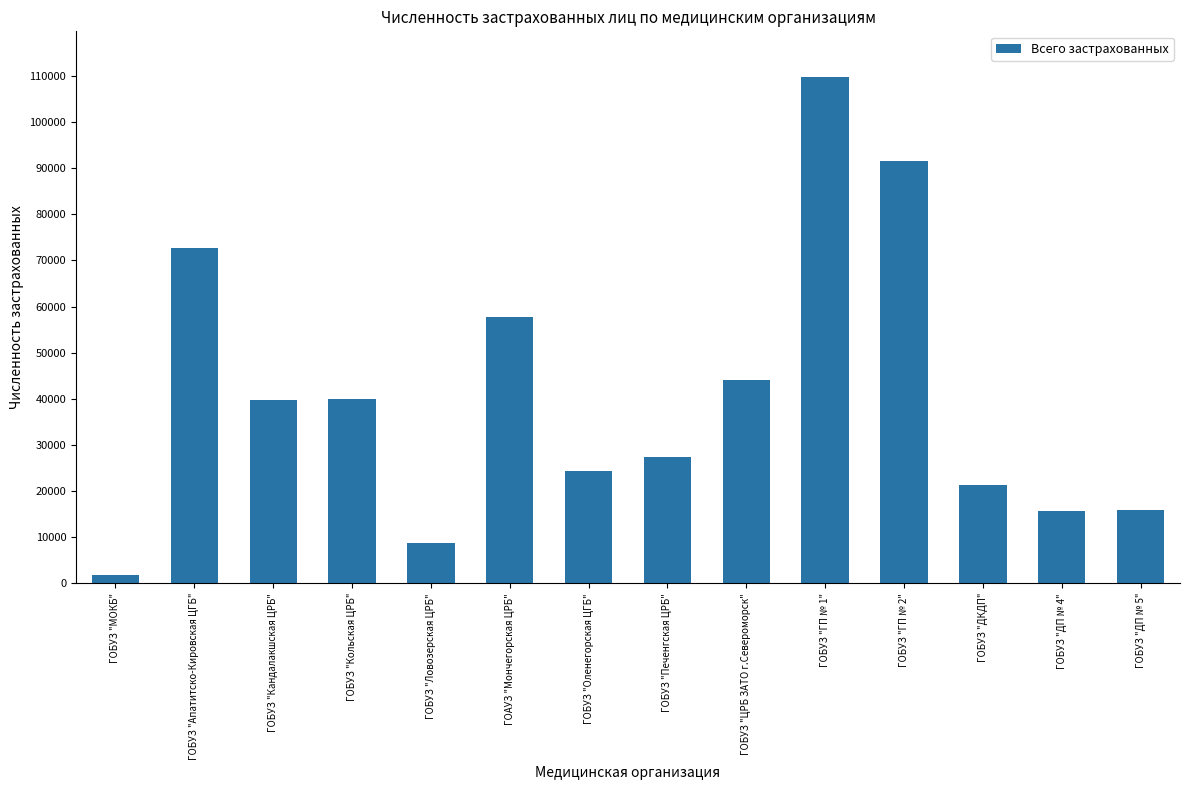

What value does the data have at ГОБУЗ "ГП № 1", to the nearest 10?

109670